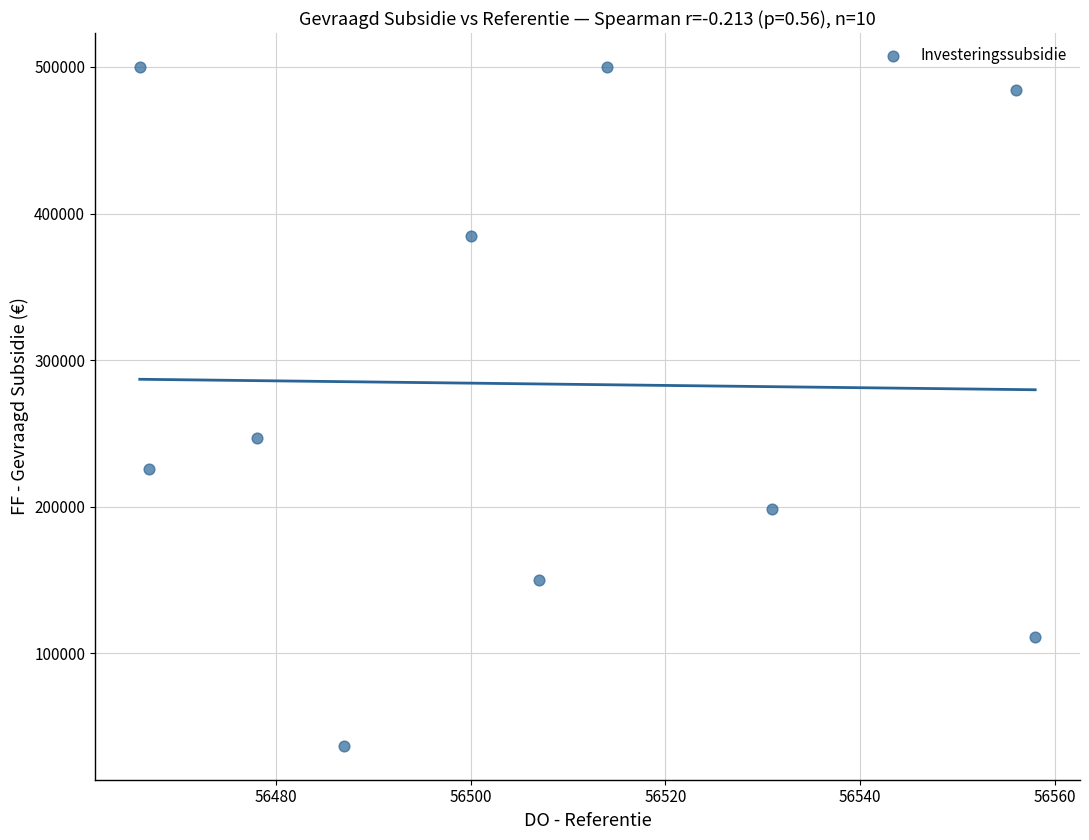

What Y value in the scatter plot is closest to 268412?

246997.3